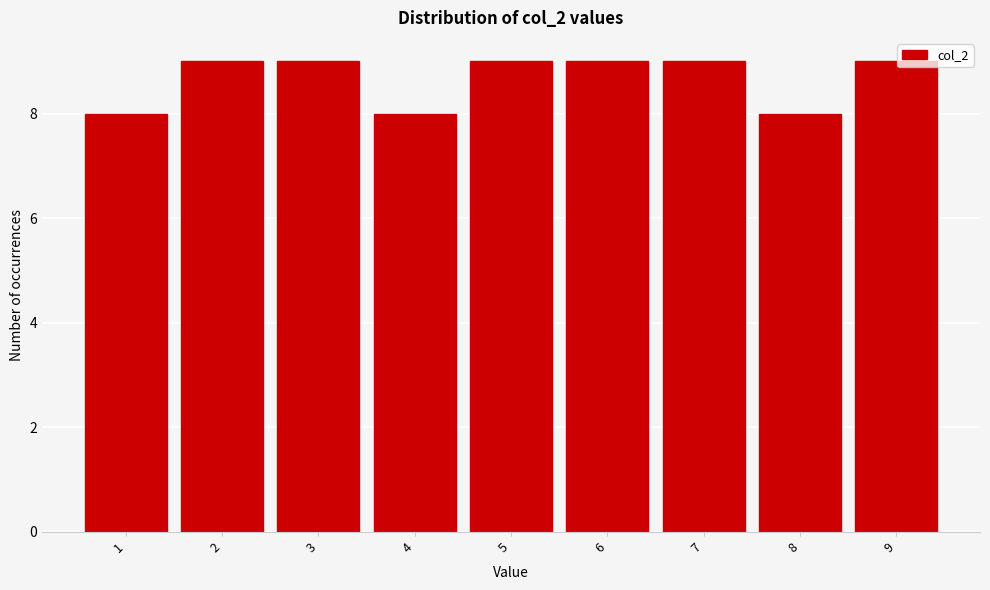

Reading left to right, extract all data points from this chart.

8	9	9	8	9	9	9	8	9